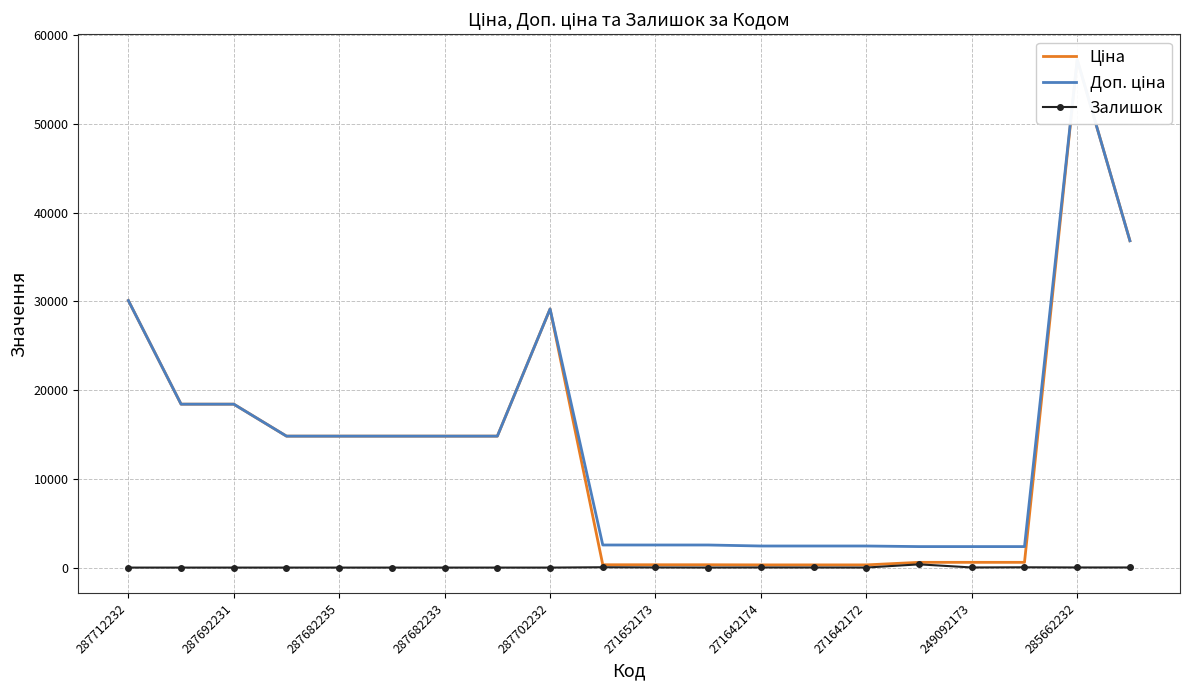

What is the sum of the Доп. ціна values at 16 and 13?

4799.3